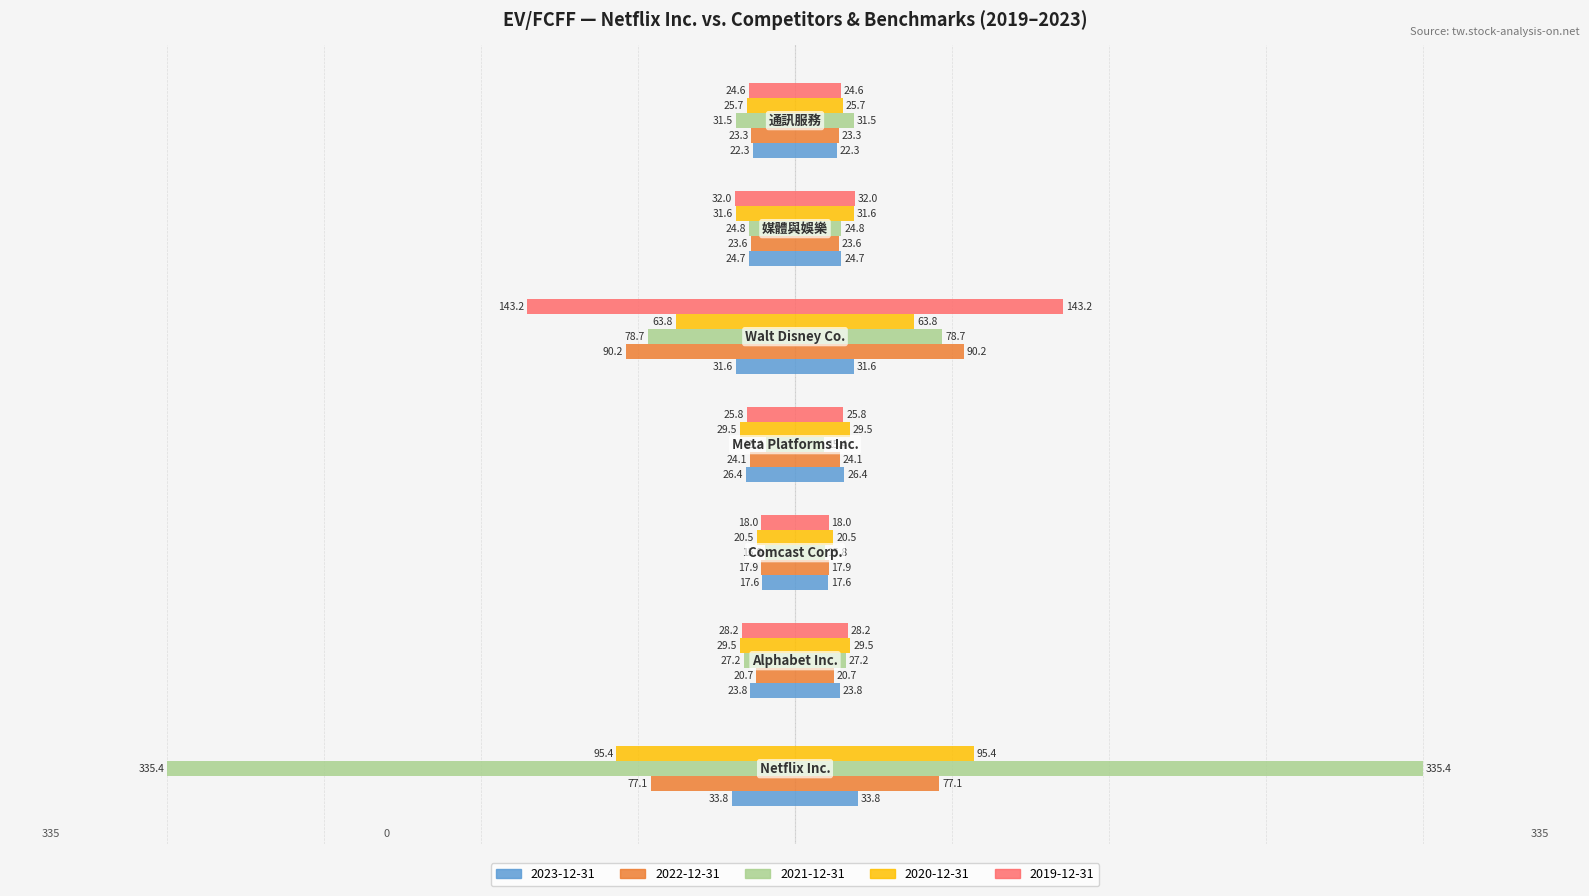

At how many categories does at least one series exceed -260?

7